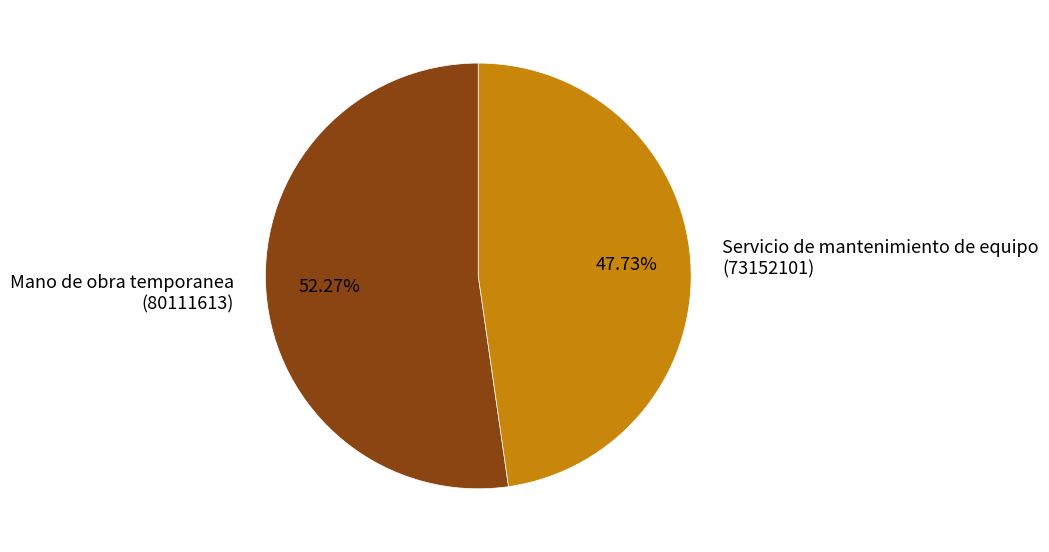

What is the majority slice?

Mano de obra temporanea (80111613)